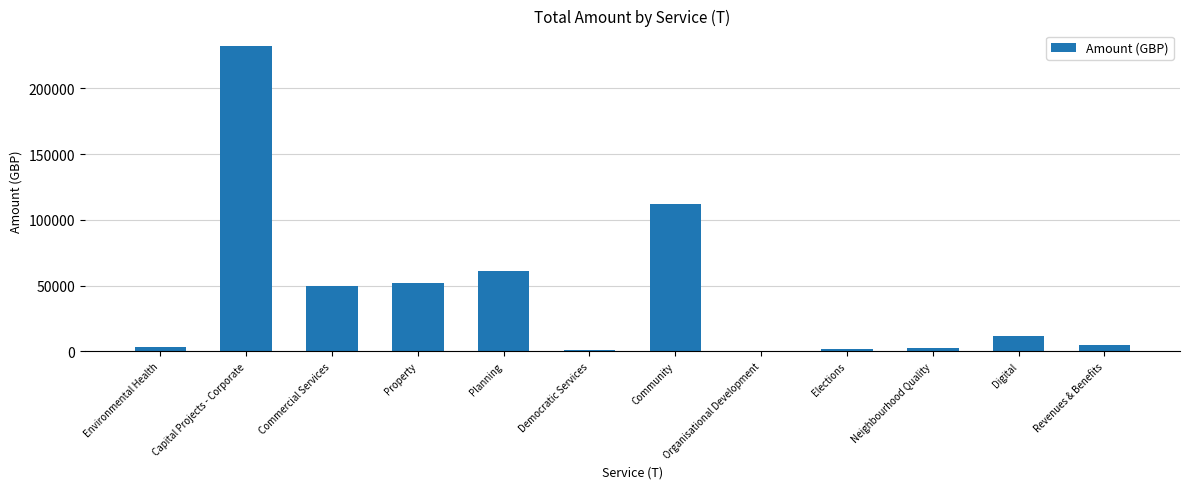

What is the average value?

44332.6